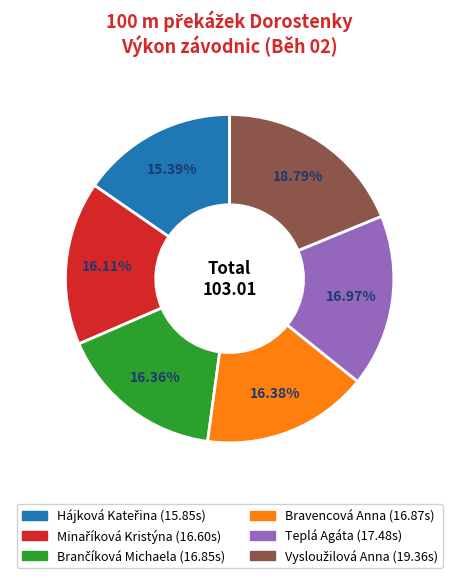

Is there a majority slice in this chart?

No